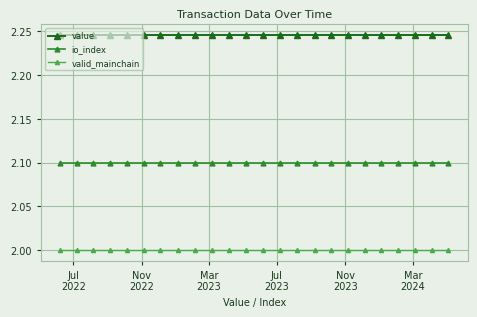

Which series has the largest total across all categories?

value